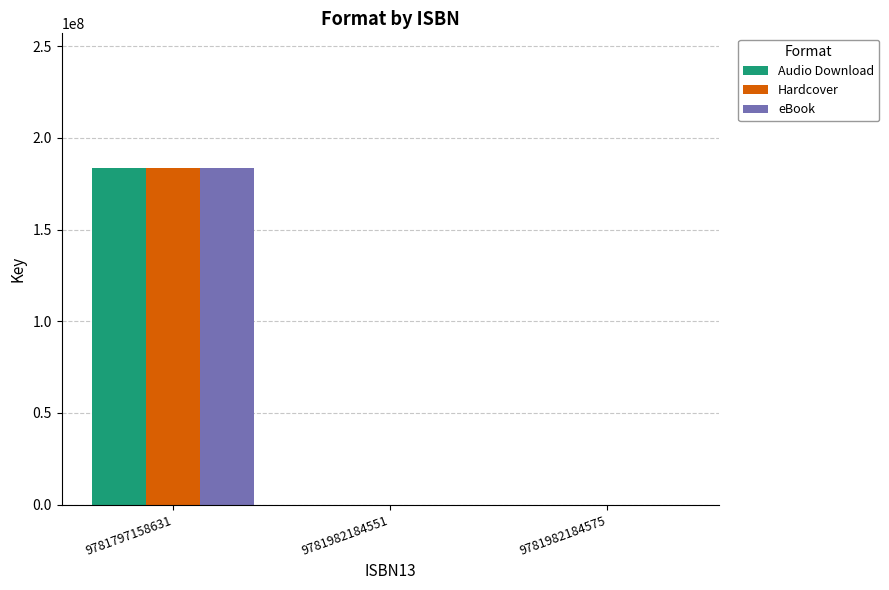

Is the value of Hardcover at 9781797158631 greater than the value of Audio Download at 9781982184575?

Yes